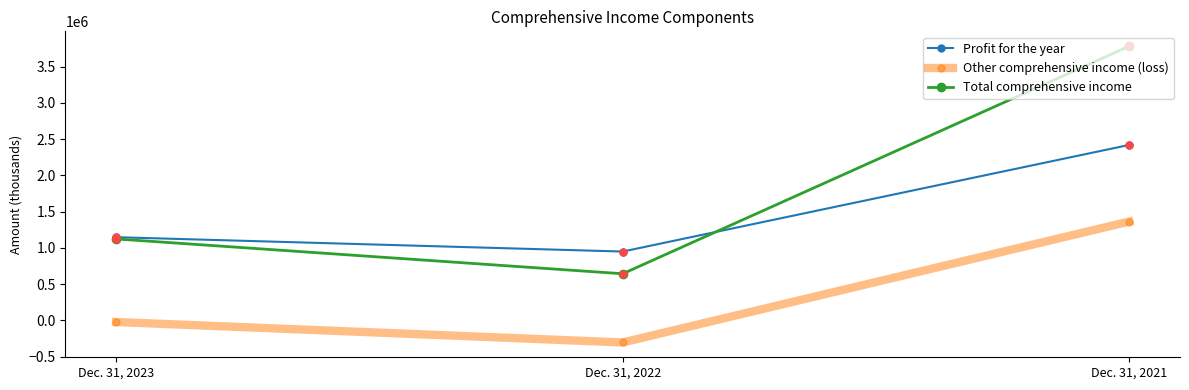

What is the total value across all series at Dec. 31, 2022?

1283210